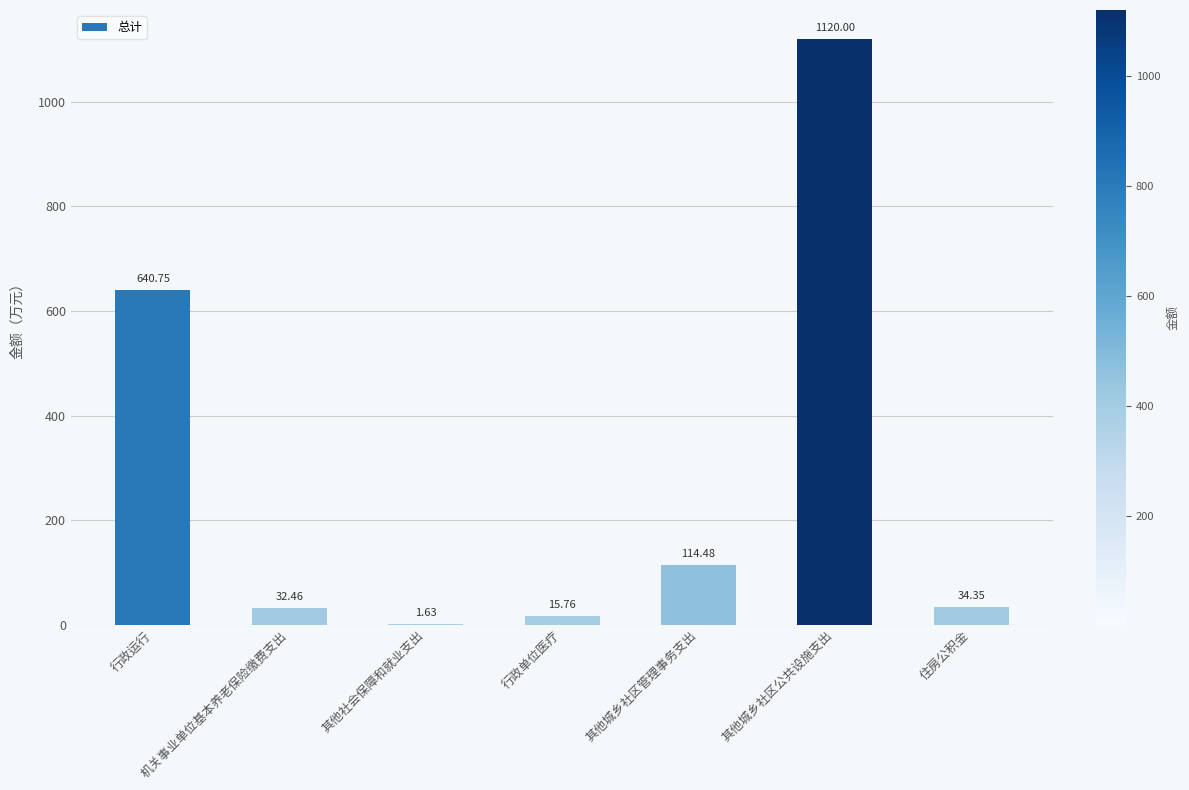

Where is the data nearest to the value 560?

行政运行